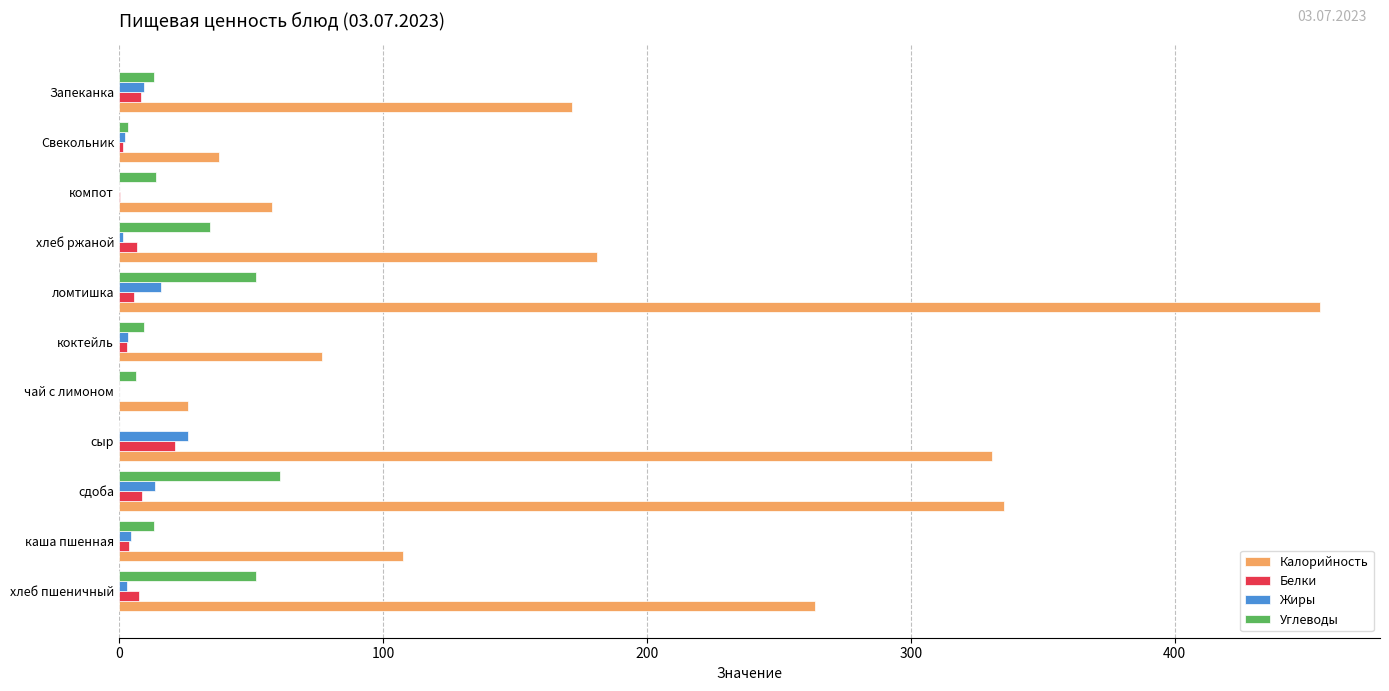

What is the sum of all Жиры values?

79.5